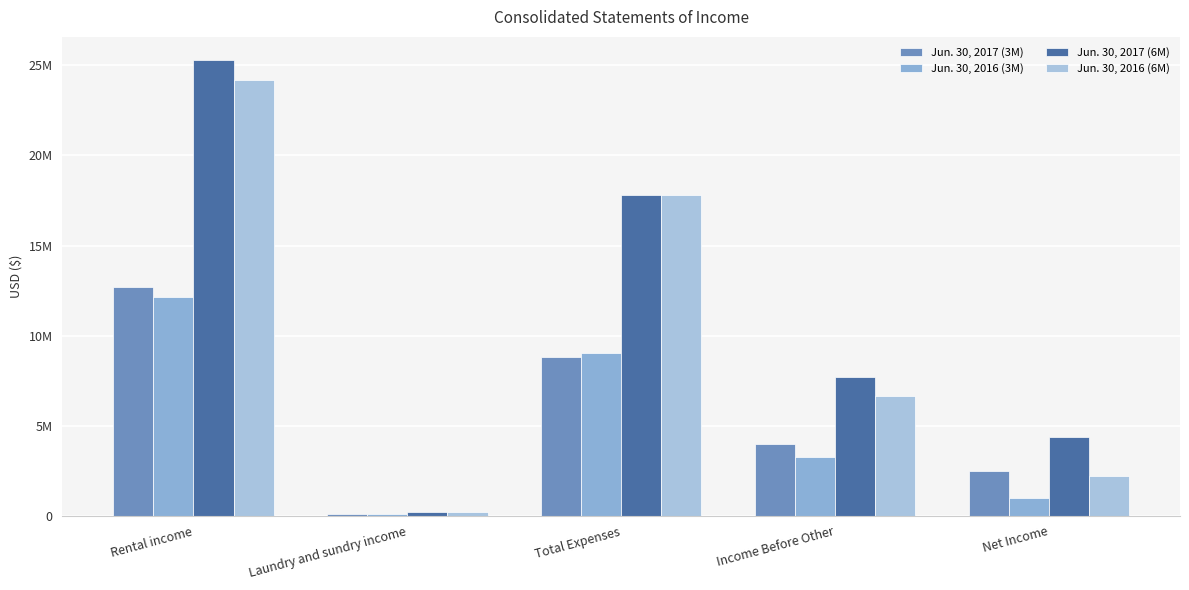

What are all the series names shown in the legend?

Jun. 30, 2017 (3M), Jun. 30, 2016 (3M), Jun. 30, 2017 (6M), Jun. 30, 2016 (6M)